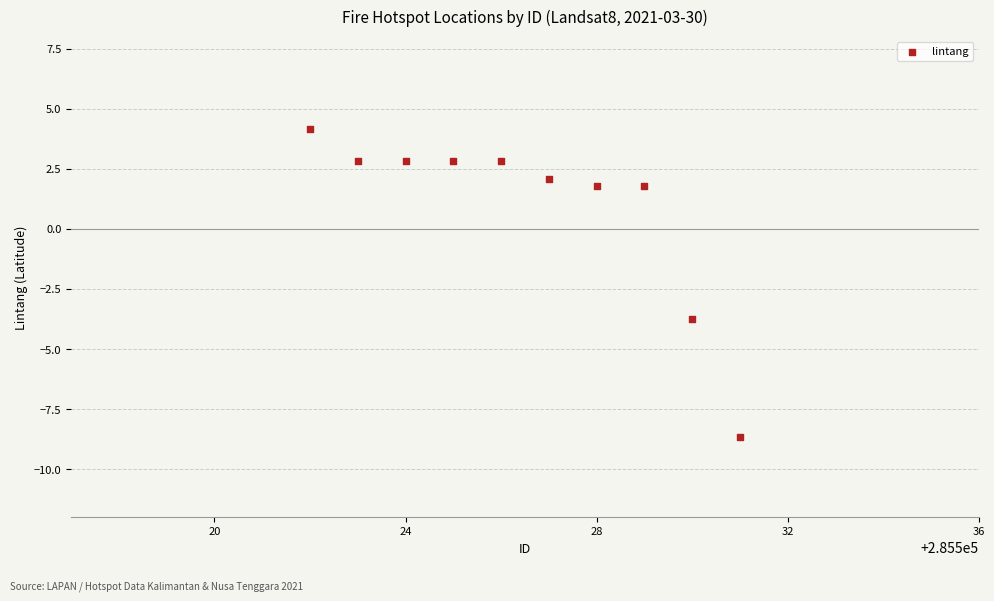

What is the range of X values (max minus min)?

9.0